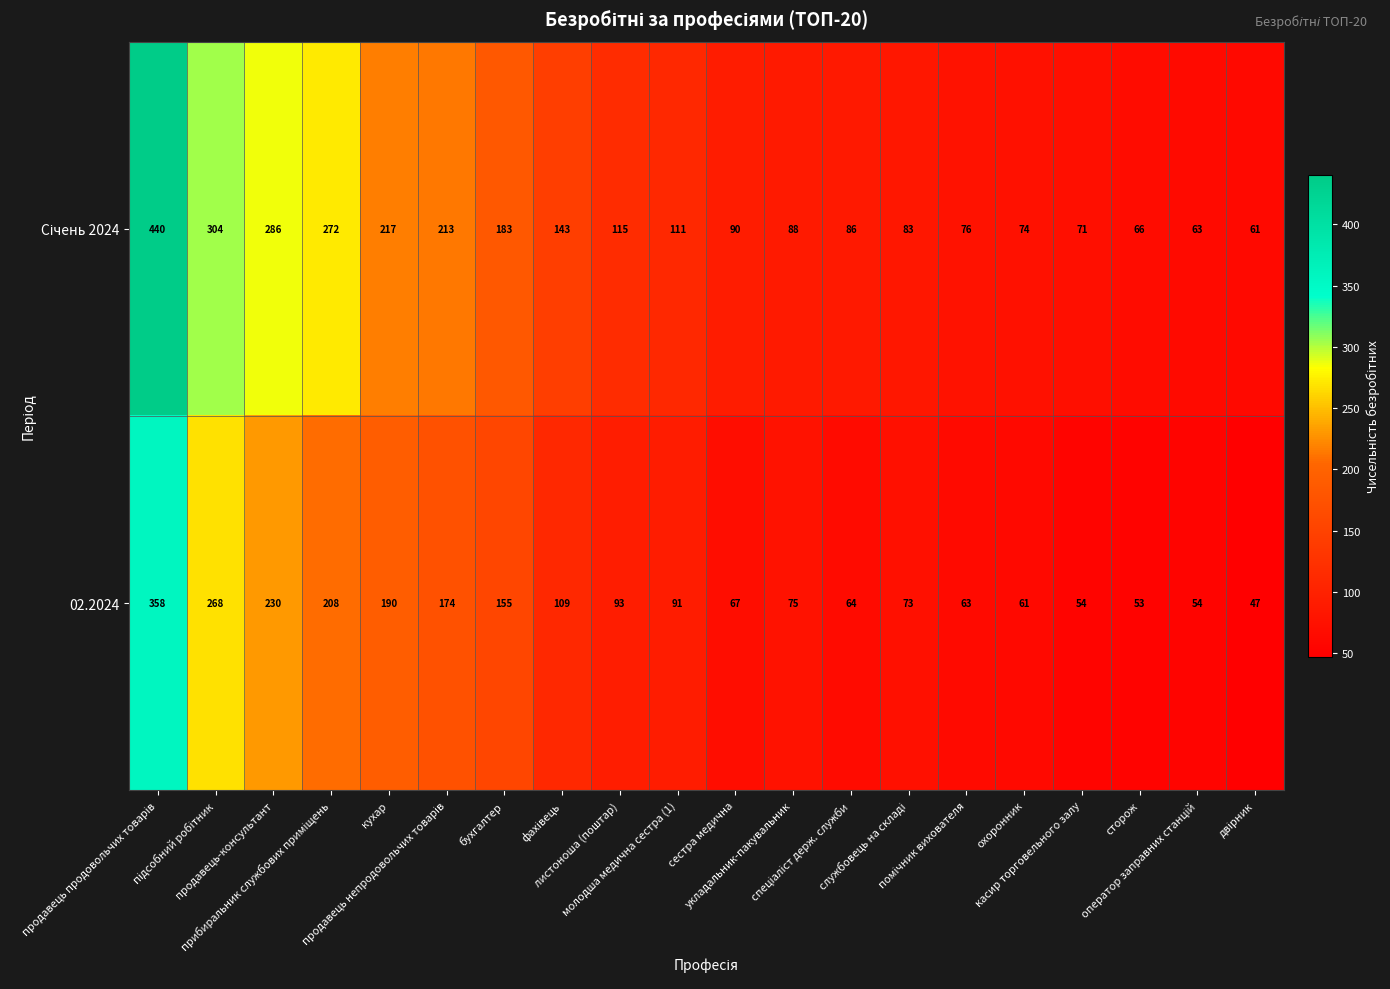

What is the maximum value shown in the chart?

440